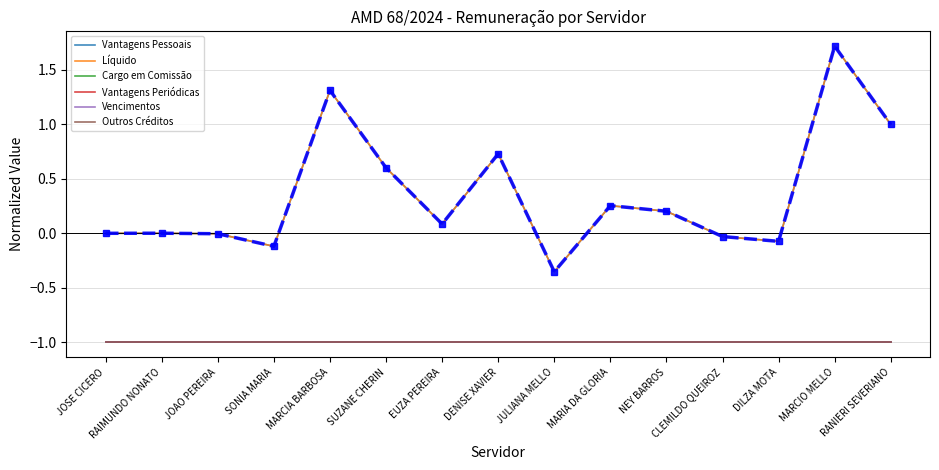

What is the value of the Outros Créditos point at the 14th from the left?

-1.0